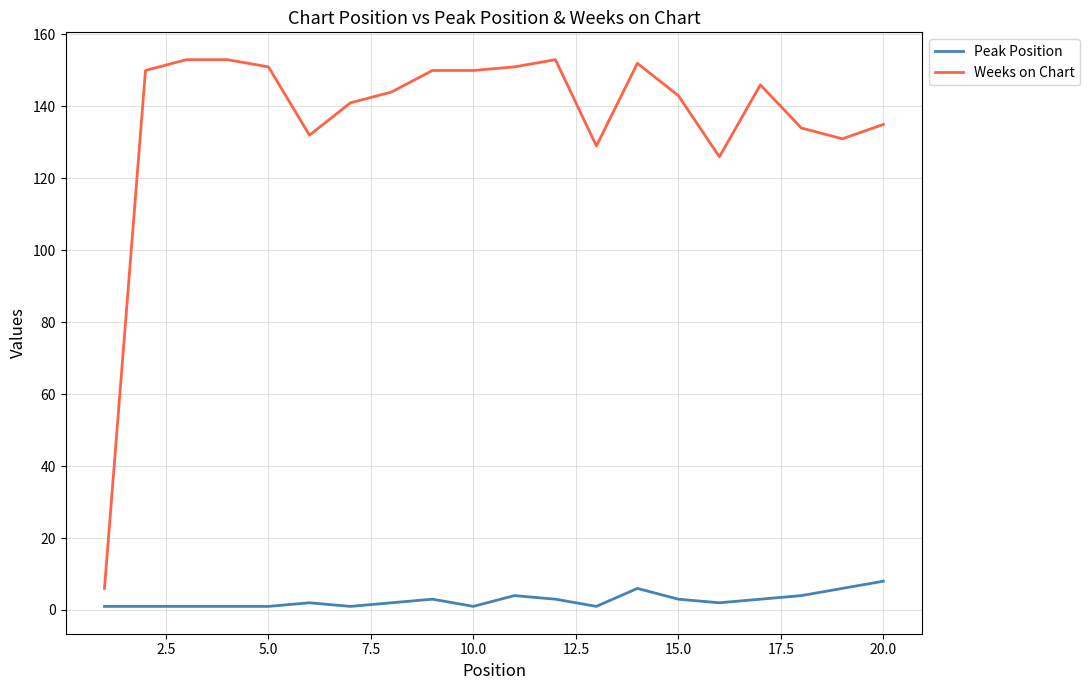

Rank the series by their maximum value, from highest to lowest.

Weeks on Chart, Peak Position